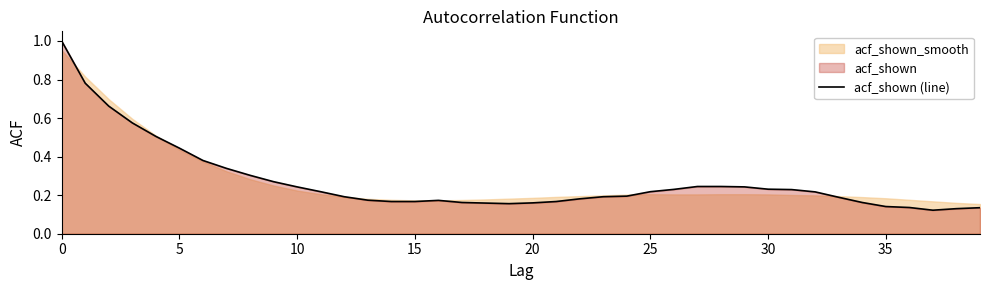

What value does the data have at 30?

0.2